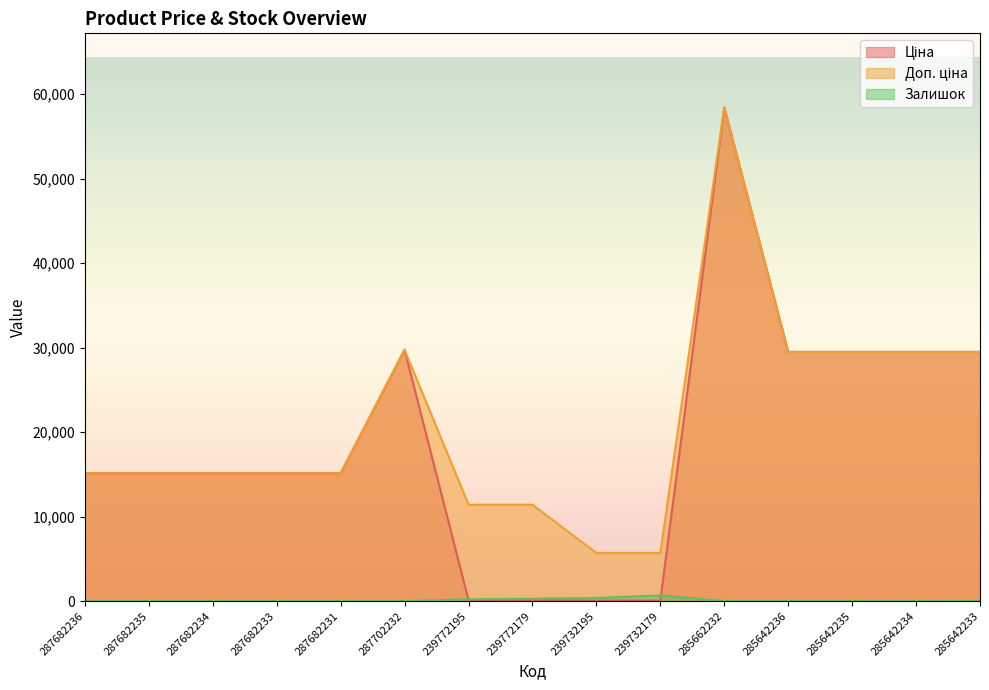

True or false: Ціна has a value of 194.0 at 239772195.

False